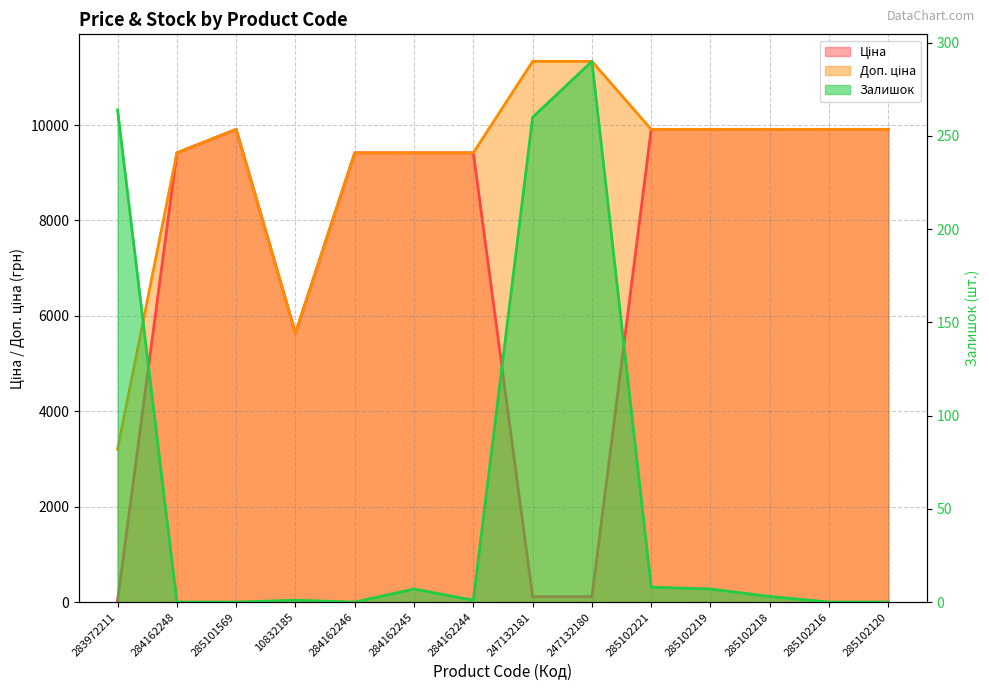

True or false: Доп. ціна and Ціна intersect in this chart.

False